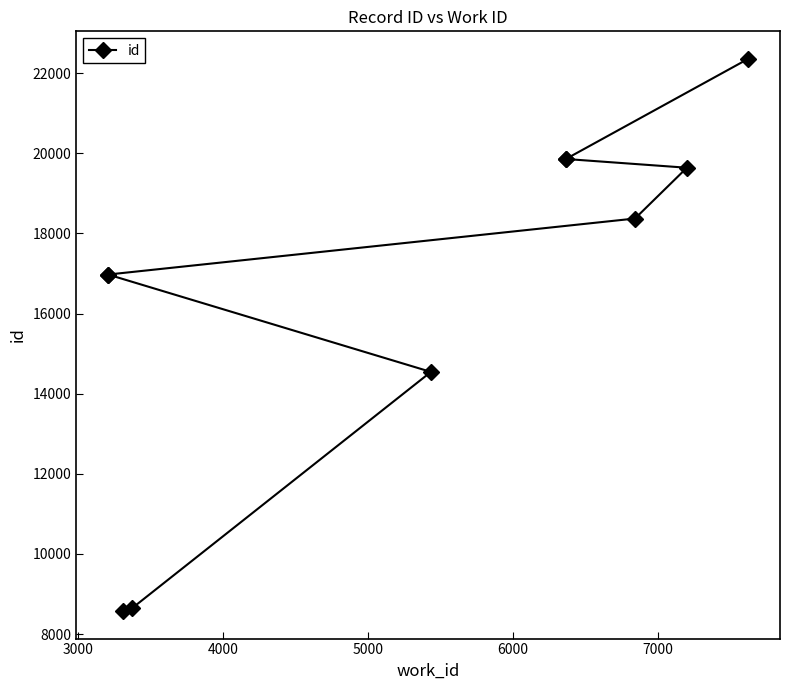

What is the greatest value displayed?

22357